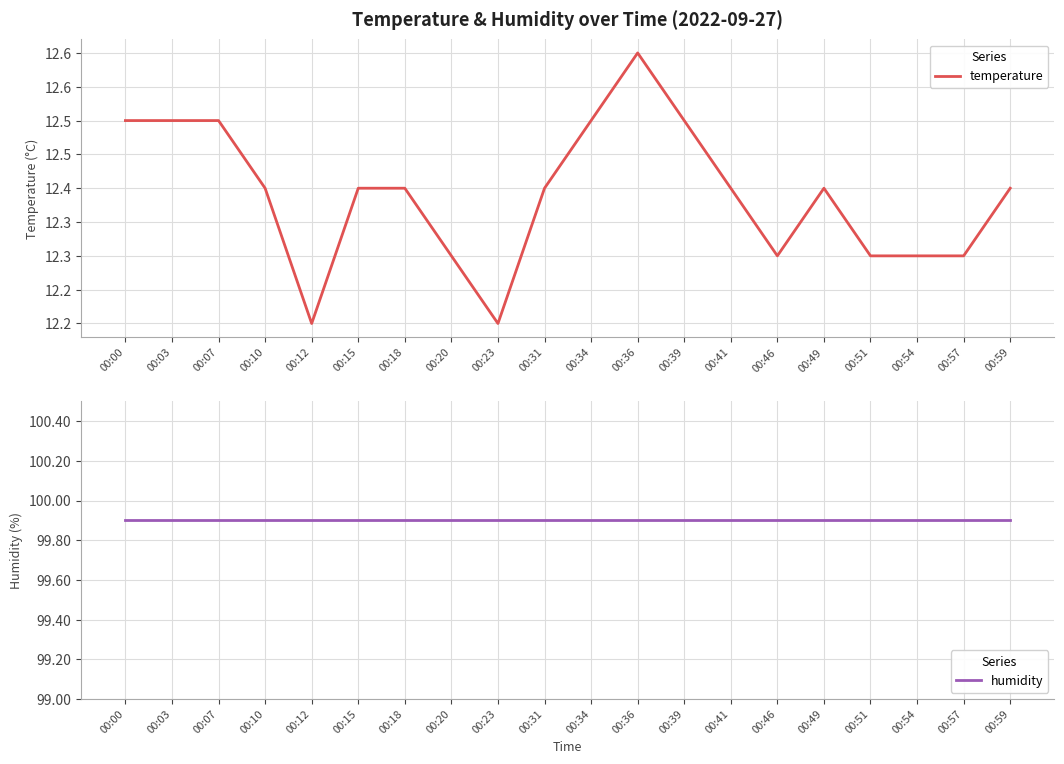

True or false: temperature has a value of 6.6 at 00:03.

False